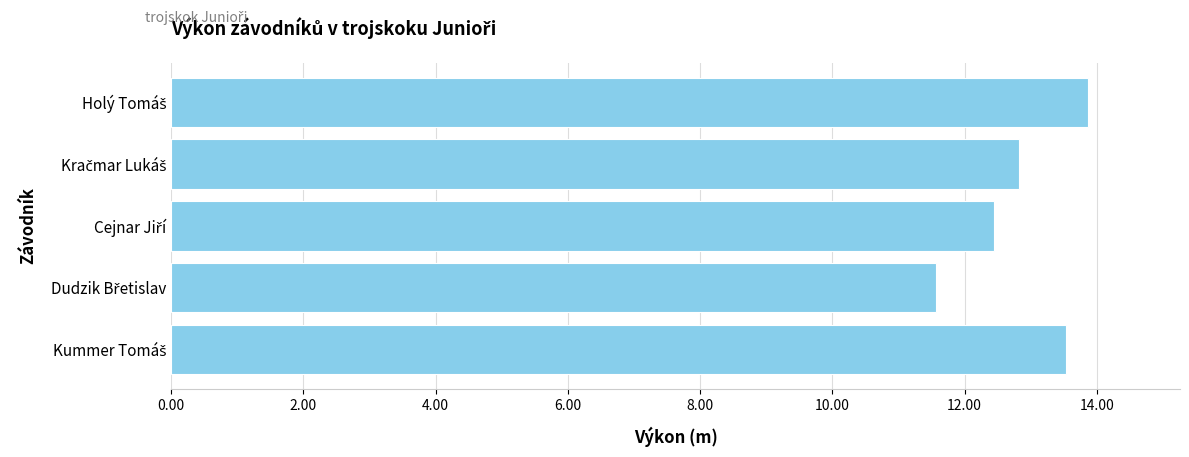

What is the greatest value displayed?

13.9